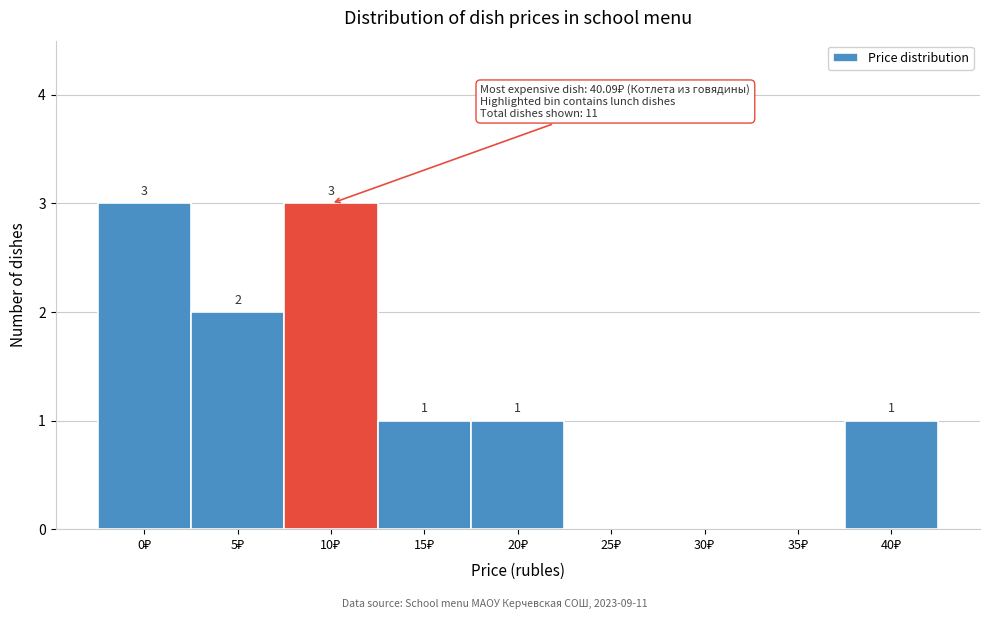

What is the maximum value shown in the chart?

3